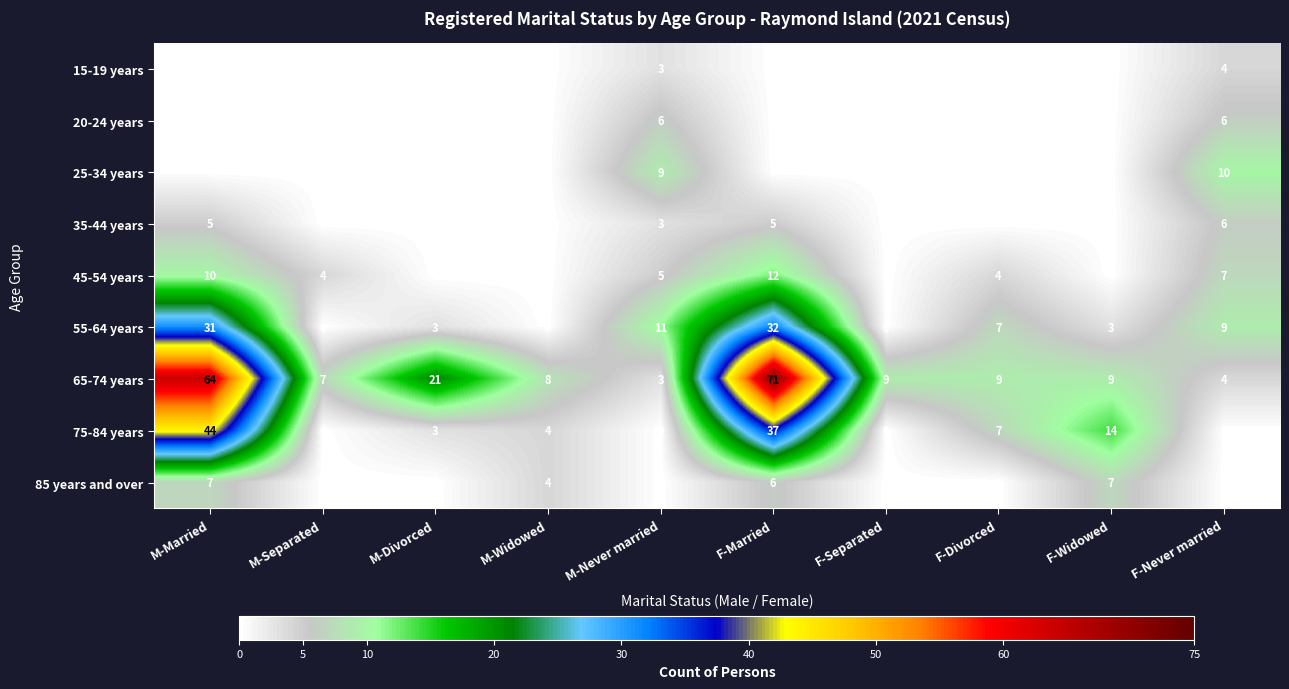

How many categories are shown in the chart?

10